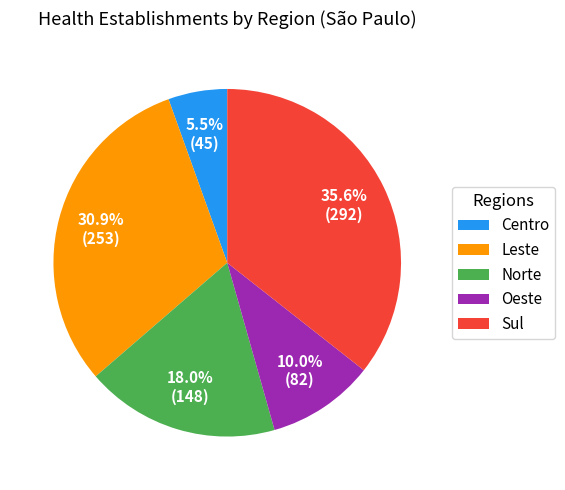

Which has a higher value, Norte or Leste?

Leste